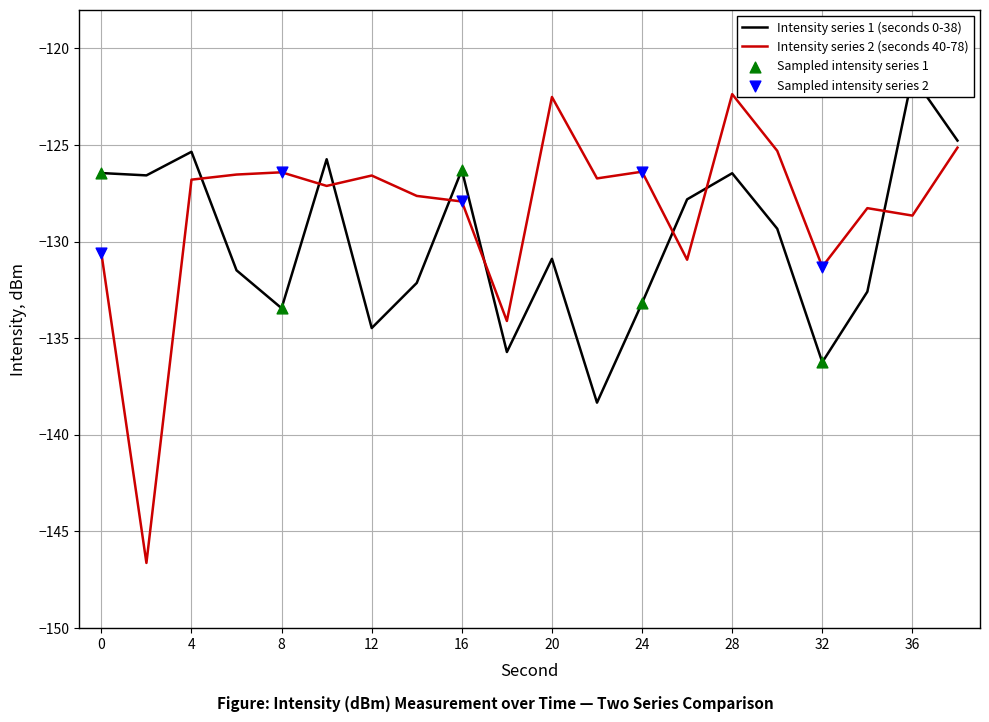

Is the value of intensity(dBm) - min per minute at 14 greater than the value of intensity(dBm) - max per minute at 32?

No